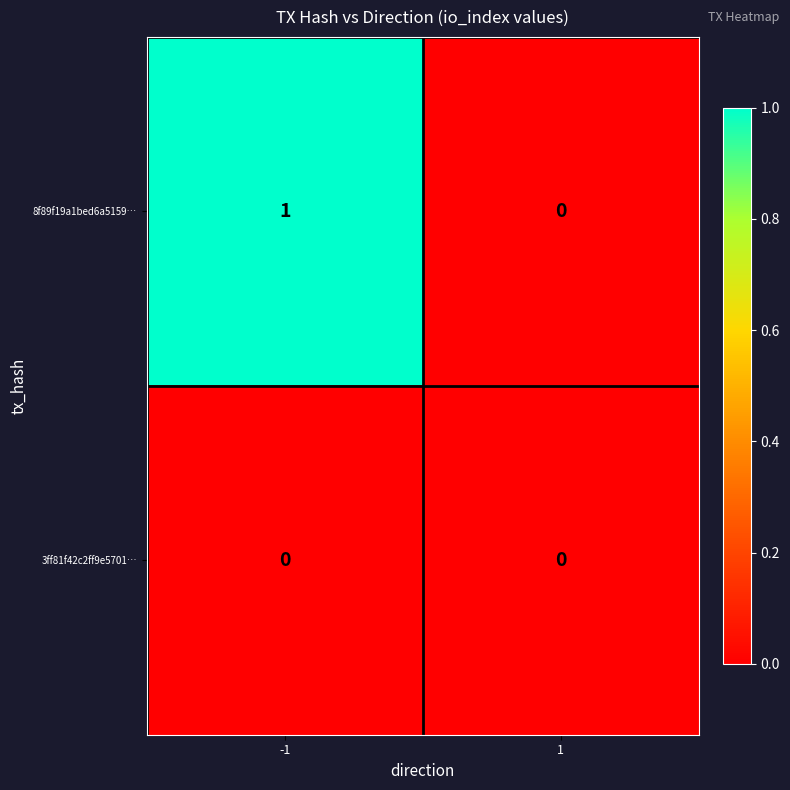

Reading right to left, what are all the values shown in this chart?

8f89f19a1bed6a5159…: 1=0	-1=1
3ff81f42c2ff9e5701…: 1=0	-1=0